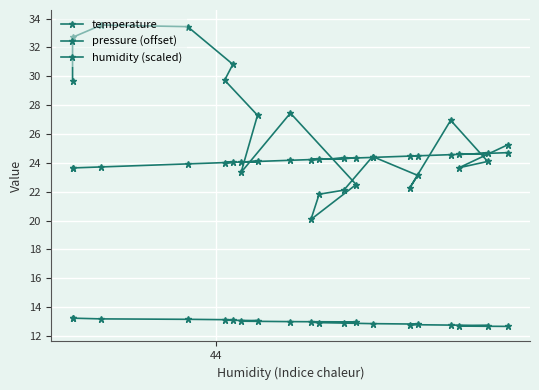

What is the maximum value shown in the chart?

33.6